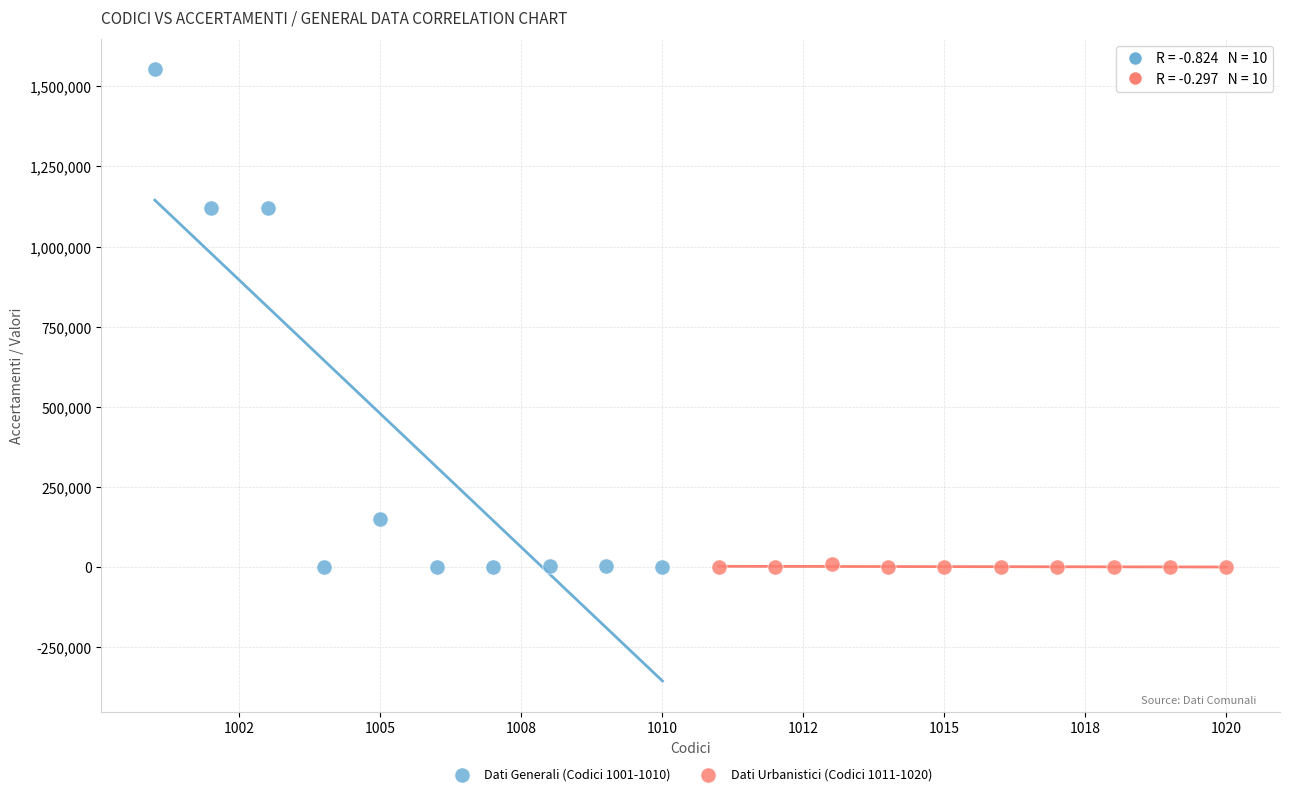

Which series has the largest Y range (max minus min)?

Dati Generali (Codici 1001-1010)